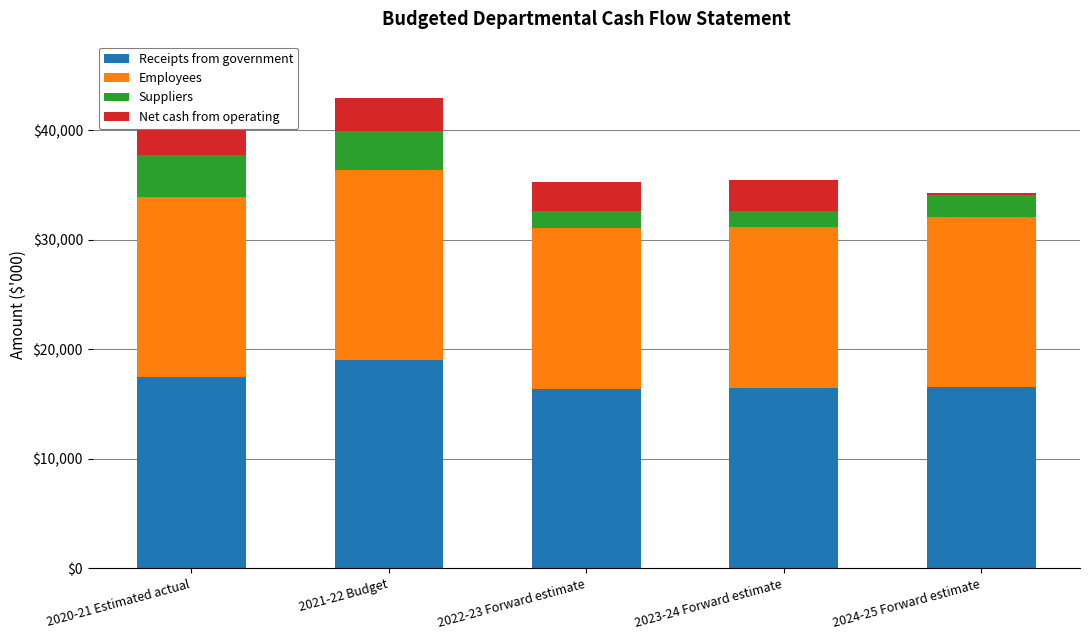

How many groups of bars are there?

5